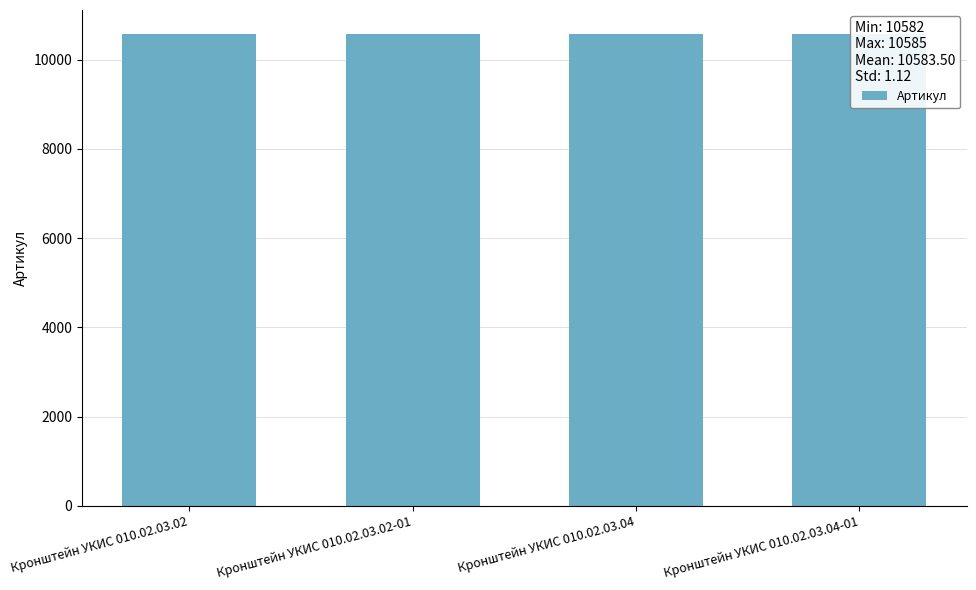

The value at Кронштейн УКИС 010.02.03.04-01 is 10585. True or false?

True